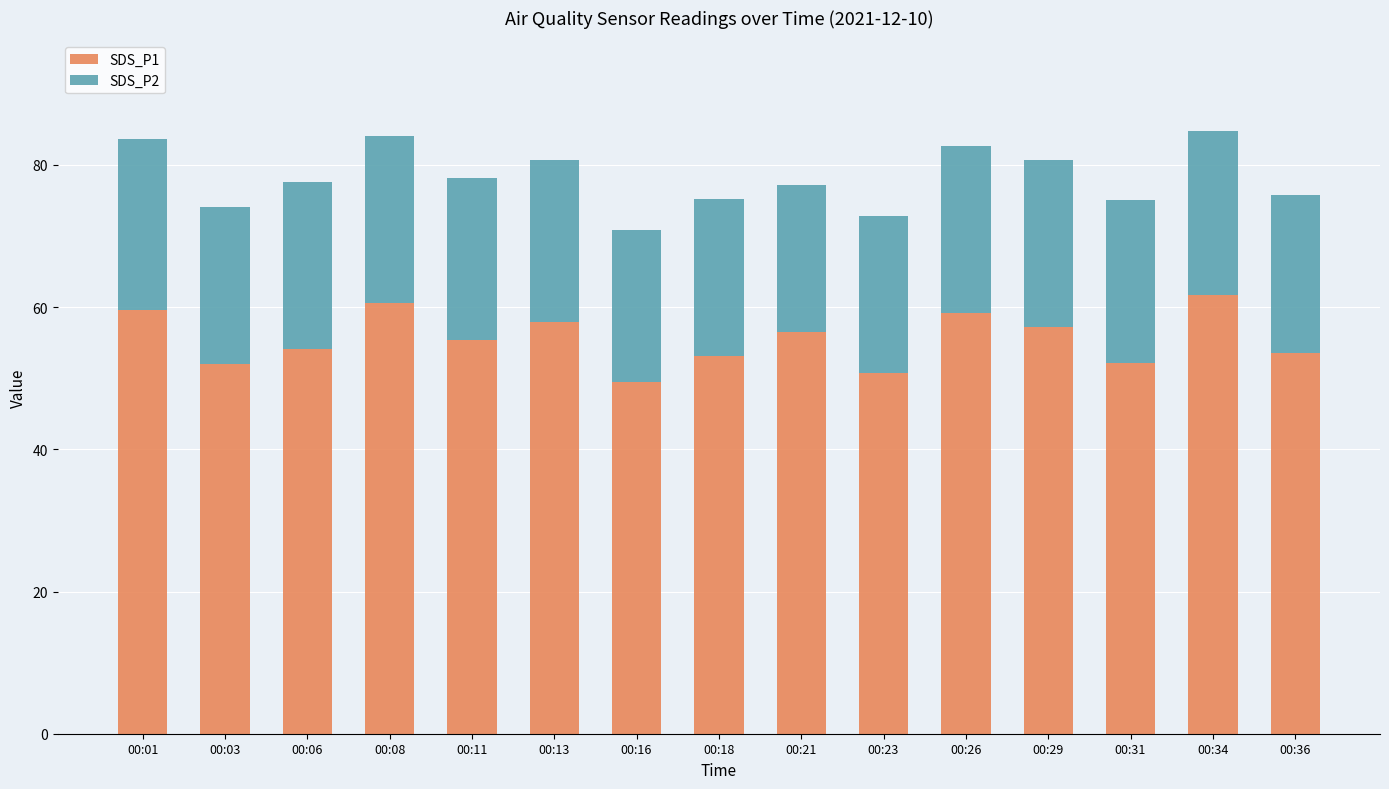

What is the total value across all series at 00:08?

84.1